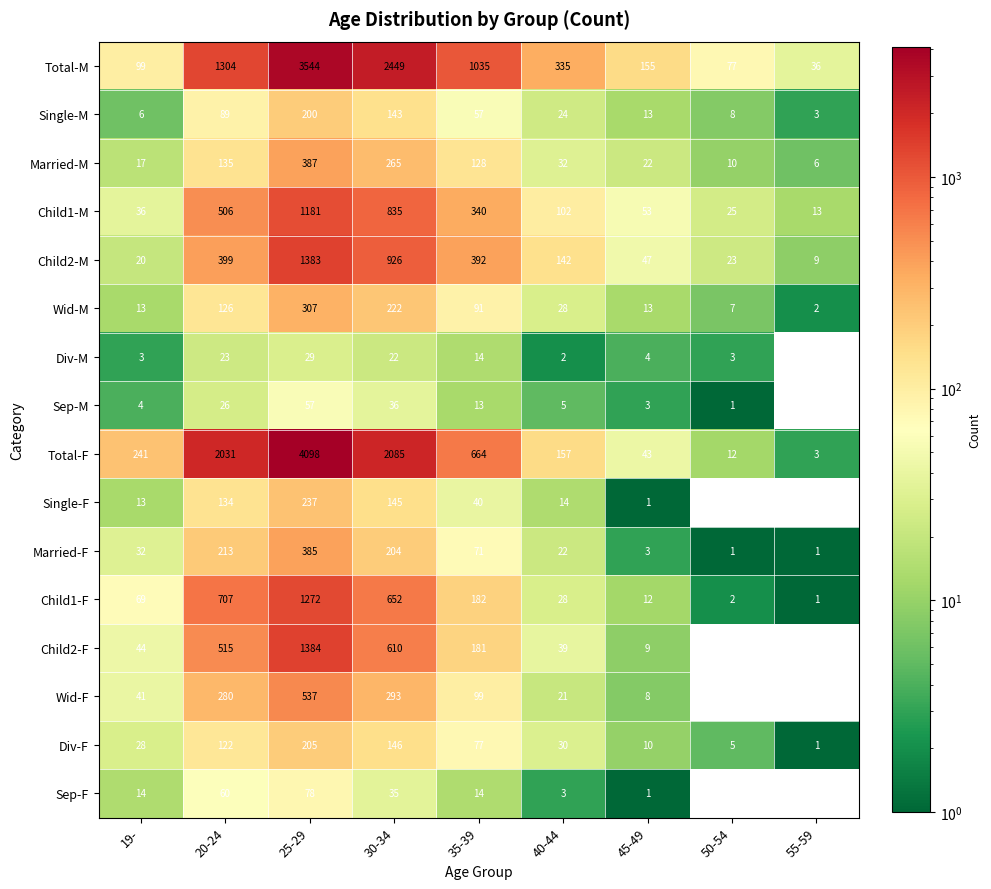

What is the maximum value for Single-F?

237